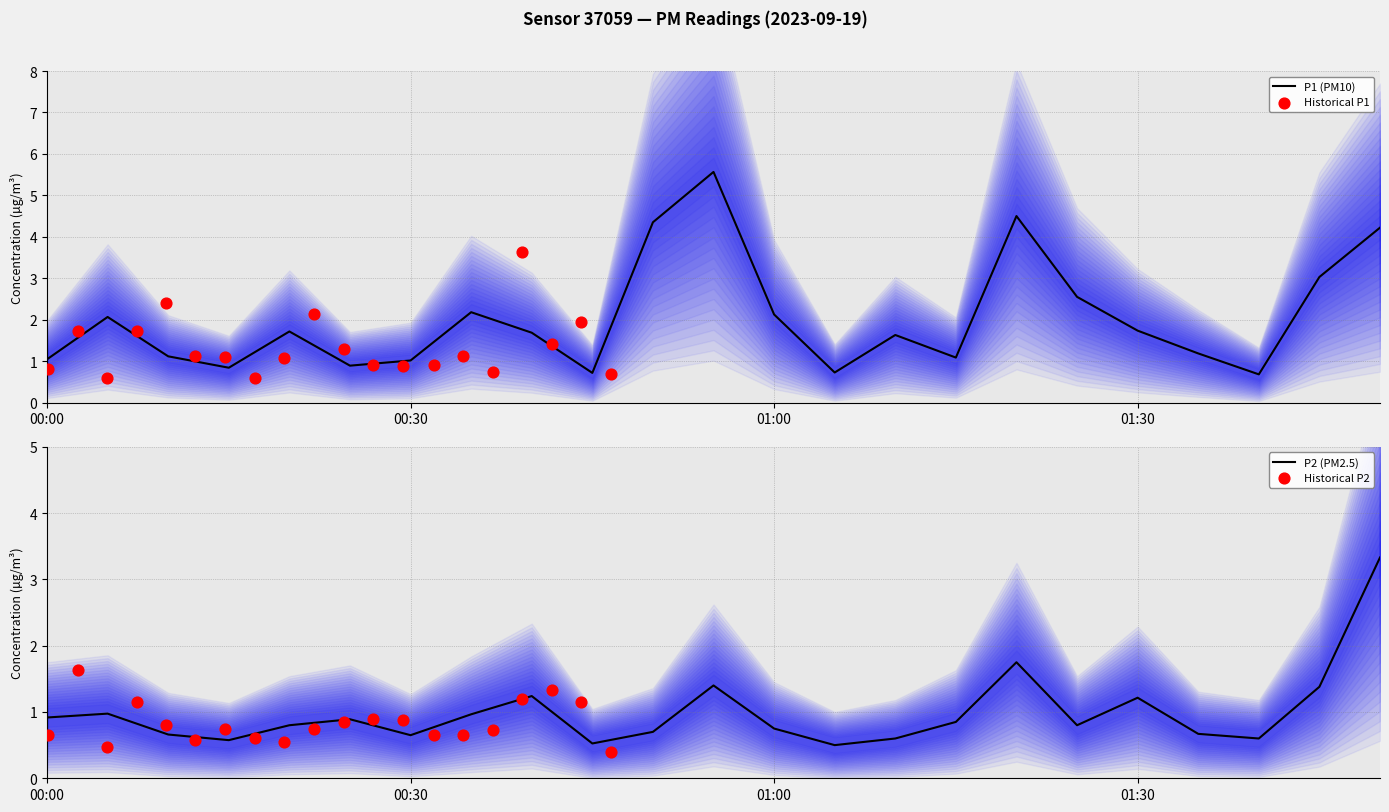

Is the value of P1 at 03:30 greater than the value of P2 at 09:00?

No